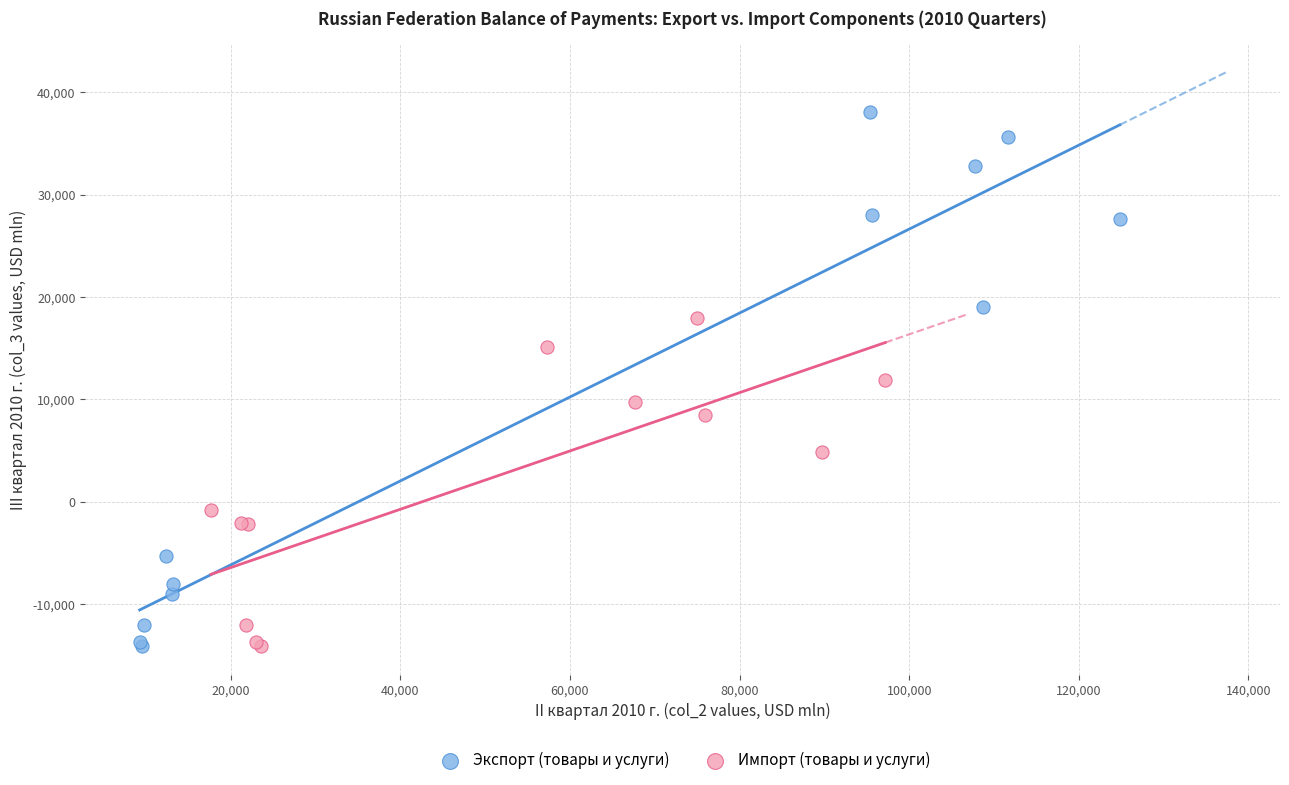

Which series has the widest spread of Y values?

Экспорт (товары и услуги)